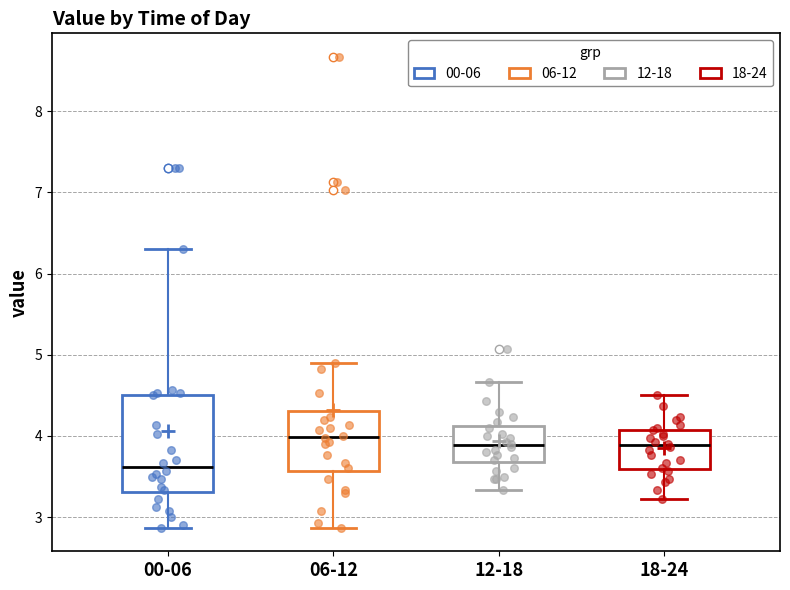

Where is the upper edge of the box for 06-12 on the y-axis? The values are not printed on the chart, so give them approximately, as read against the axis.

4.3